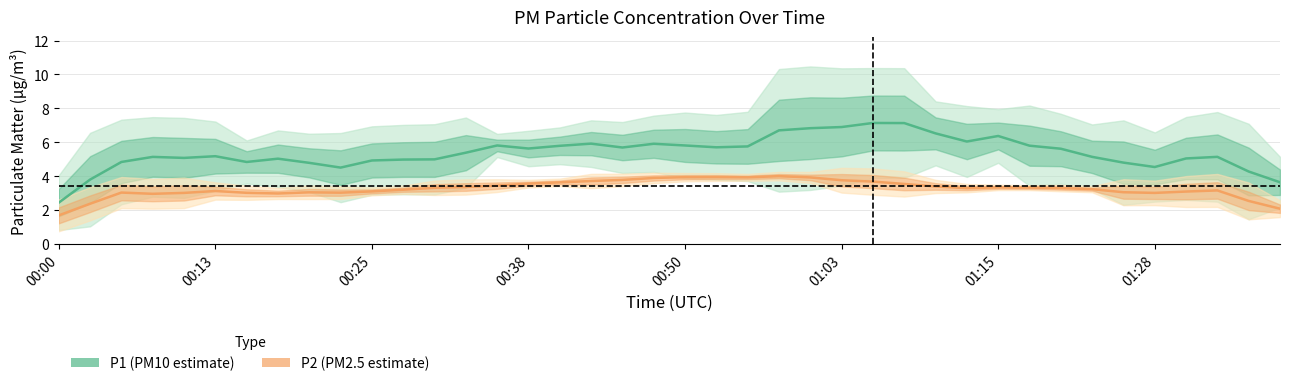

Reading left to right, extract all data points from this chart.

P1 (PM10): 2.4	3.8	4.8	5.1	5.1	5.2	4.8	5.0	4.8	4.5	4.9	5.0	5.0	5.4	5.8	5.6	5.8	5.9	5.7	5.9	5.8	5.7	5.8	6.7	6.8	6.9	7.1	7.1	6.5	6.0	6.4	5.8	5.6	5.1	4.8	4.5	5.0	5.1	4.3	3.6
P2 (PM2.5): 1.7	2.4	3.0	3.0	3.0	3.1	3.0	3.0	3.0	3.0	3.1	3.2	3.3	3.4	3.4	3.6	3.6	3.7	3.8	3.9	3.9	3.9	3.9	4.0	3.9	3.8	3.7	3.5	3.4	3.3	3.3	3.3	3.3	3.2	3.0	3.0	3.1	3.2	2.5	2.1